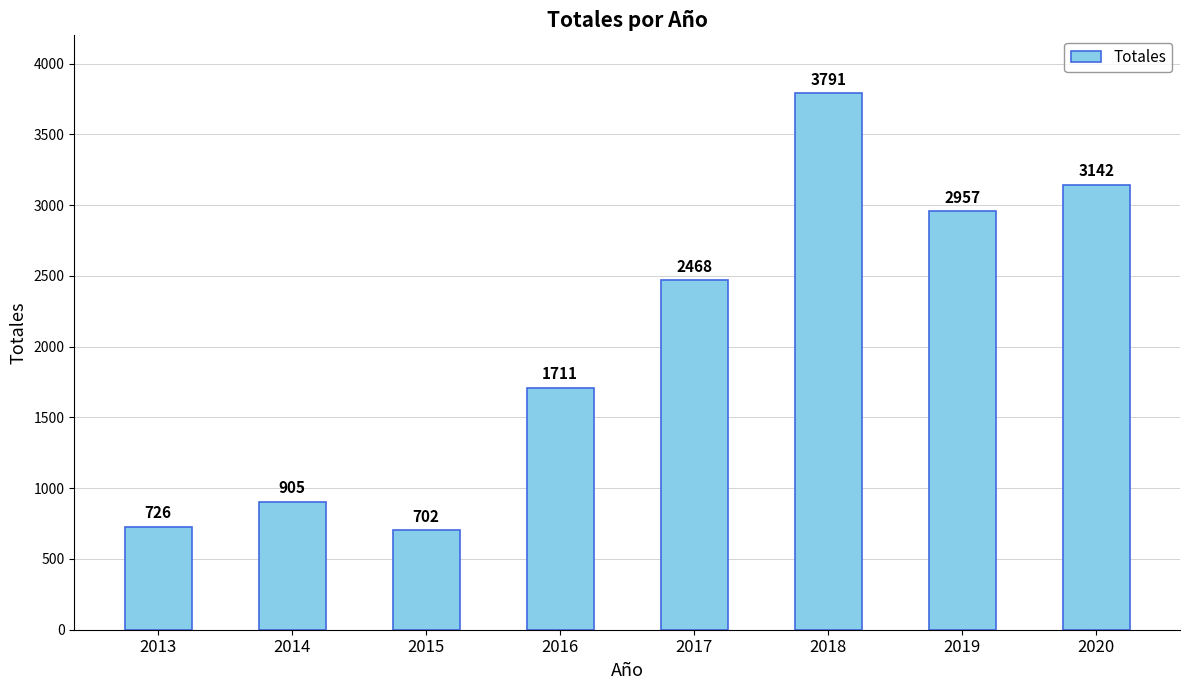

Rank the categories by value from highest to lowest.

2018, 2020, 2019, 2017, 2016, 2014, 2013, 2015